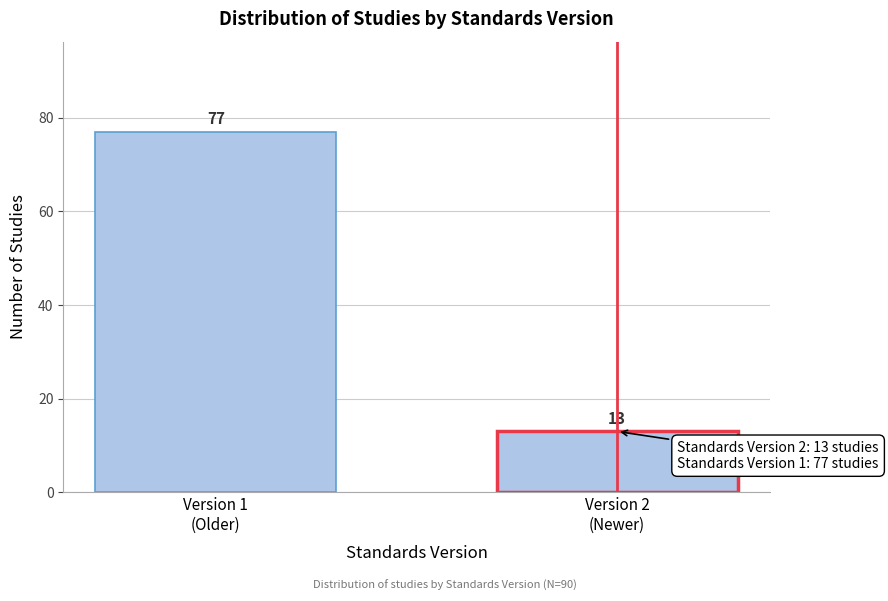

Reading left to right, transcribe all the data shown in this chart.

77	13